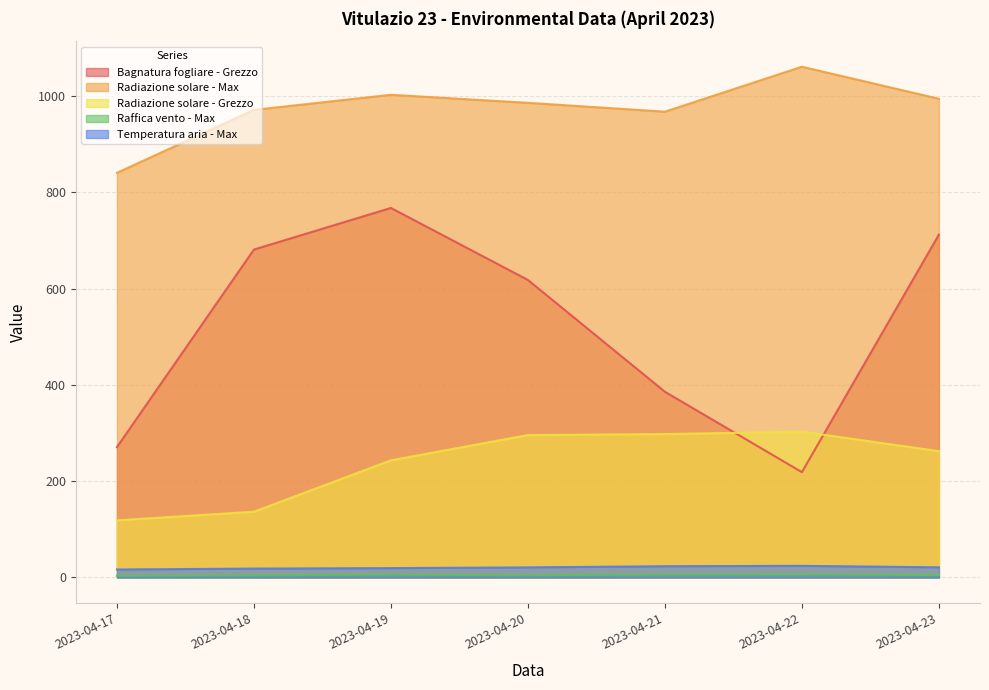

How many interior local valleys does the Bagnatura fogliare - Grezzo series have?

1